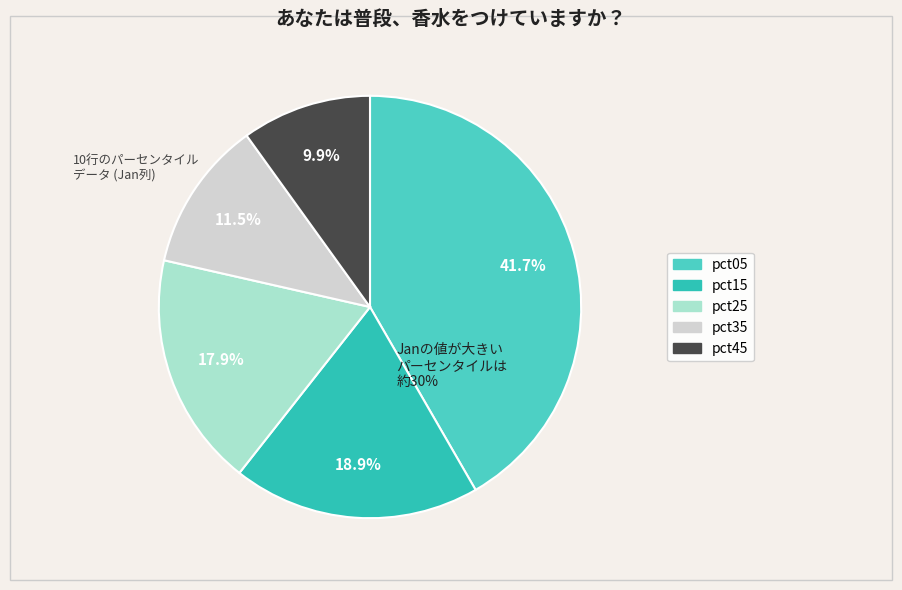

What is the largest slice in the pie chart?

pct05